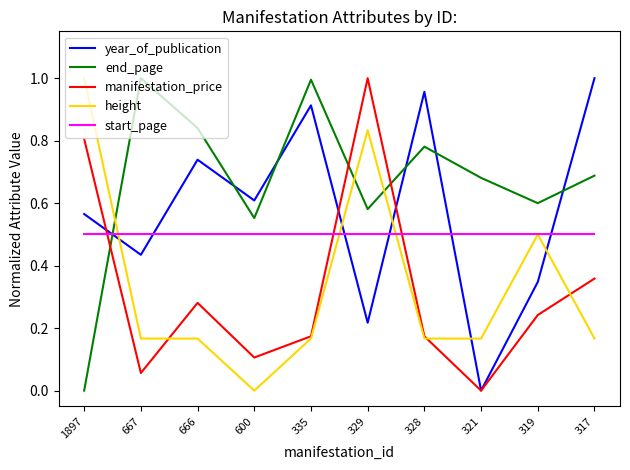

After their last crossing, which series has the higher values: start_page or manifestation_price?

start_page